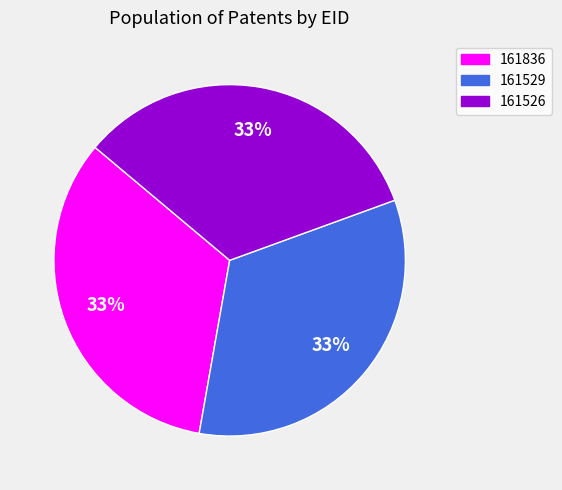

What percentage is the 161836 slice, to the nearest percent?

33%